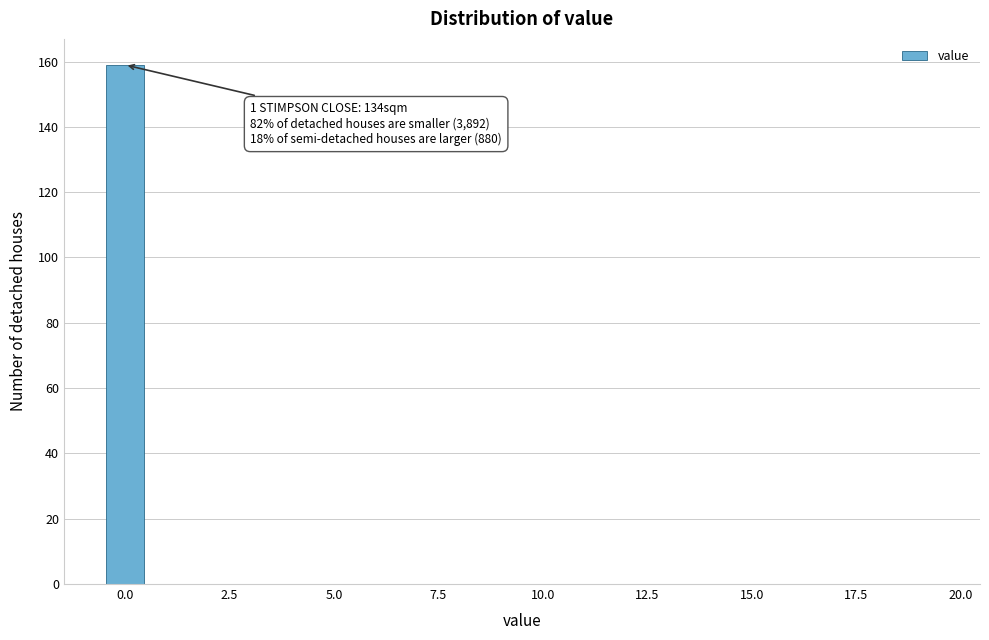

Around what value on the x-axis is the tallest bar? Give the approximate position of its centre, as read against the axis.

0.0